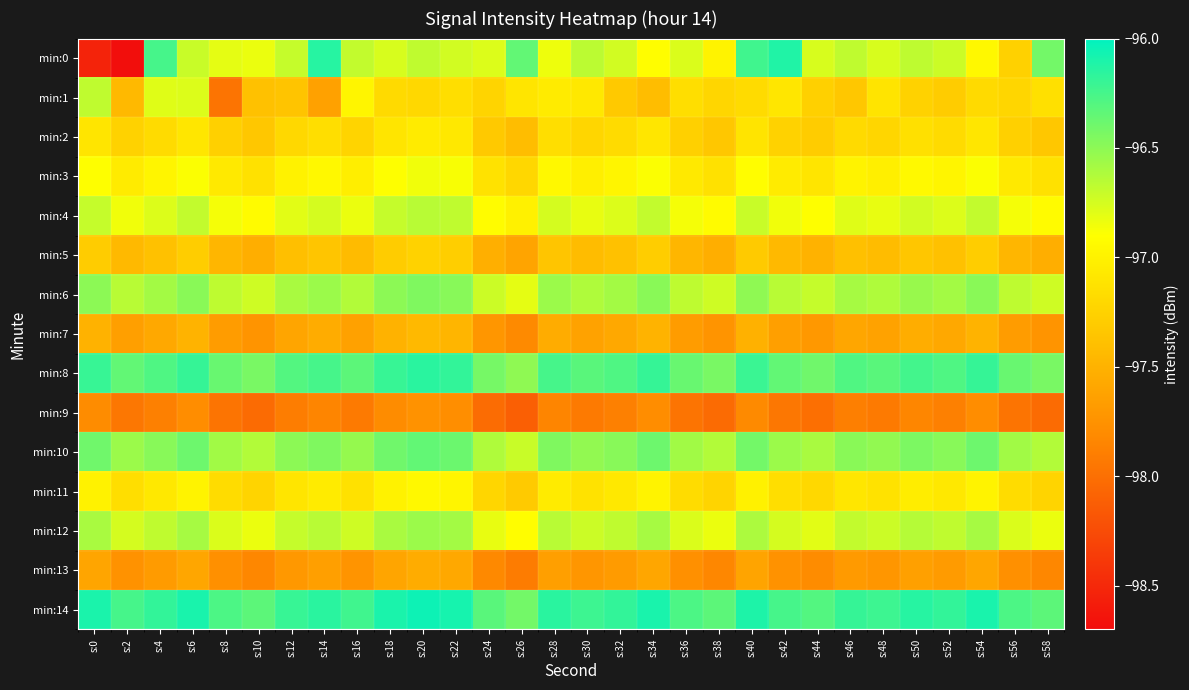

Reading right to left, transcribe all the data shown in this chart.

min:0: s:58=-96.4	s:56=-97.3	s:54=-97.0	s:52=-96.7	s:50=-96.7	s:48=-96.8	s:46=-96.7	s:44=-96.8	s:42=-96.1	s:40=-96.2	s:38=-97.0	s:36=-96.8	s:34=-96.9	s:32=-96.7	s:30=-96.7	s:28=-96.8	s:26=-96.3	s:24=-96.8	s:22=-96.7	s:20=-96.7	s:18=-96.8	s:16=-96.7	s:14=-96.1	s:12=-96.7	s:10=-96.8	s:8=-96.8	s:6=-96.7	s:4=-96.2	s:2=-98.7	s:0=-98.5
min:1: s:58=-97.1	s:56=-97.2	s:54=-97.2	s:52=-97.3	s:50=-97.2	s:48=-97.1	s:46=-97.3	s:44=-97.3	s:42=-97.1	s:40=-97.2	s:38=-97.2	s:36=-97.2	s:34=-97.4	s:32=-97.3	s:30=-97.1	s:28=-97.0	s:26=-97.1	s:24=-97.2	s:22=-97.2	s:20=-97.2	s:18=-97.2	s:16=-97.0	s:14=-97.6	s:12=-97.4	s:10=-97.4	s:8=-98.0	s:6=-96.8	s:4=-96.8	s:2=-97.4	s:0=-96.7
min:2: s:58=-97.3	s:56=-97.3	s:54=-97.1	s:52=-97.2	s:50=-97.1	s:48=-97.2	s:46=-97.2	s:44=-97.3	s:42=-97.2	s:40=-97.1	s:38=-97.3	s:36=-97.3	s:34=-97.1	s:32=-97.2	s:30=-97.2	s:28=-97.2	s:26=-97.4	s:24=-97.3	s:22=-97.1	s:20=-97.0	s:18=-97.1	s:16=-97.2	s:14=-97.2	s:12=-97.2	s:10=-97.3	s:8=-97.3	s:6=-97.1	s:4=-97.2	s:2=-97.2	s:0=-97.1
min:3: s:58=-97.1	s:56=-97.1	s:54=-96.9	s:52=-97.0	s:50=-96.9	s:48=-97.0	s:46=-97.0	s:44=-97.1	s:42=-97.0	s:40=-96.9	s:38=-97.1	s:36=-97.1	s:34=-96.9	s:32=-97.0	s:30=-97.0	s:28=-97.0	s:26=-97.2	s:24=-97.1	s:22=-96.9	s:20=-96.8	s:18=-96.9	s:16=-97.0	s:14=-97.0	s:12=-97.0	s:10=-97.1	s:8=-97.1	s:6=-96.9	s:4=-97.0	s:2=-97.0	s:0=-96.9
min:4: s:58=-96.9	s:56=-96.9	s:54=-96.7	s:52=-96.8	s:50=-96.7	s:48=-96.8	s:46=-96.8	s:44=-96.9	s:42=-96.8	s:40=-96.7	s:38=-96.9	s:36=-96.9	s:34=-96.7	s:32=-96.8	s:30=-96.8	s:28=-96.8	s:26=-97.0	s:24=-96.9	s:22=-96.7	s:20=-96.7	s:18=-96.7	s:16=-96.8	s:14=-96.8	s:12=-96.8	s:10=-96.9	s:8=-96.9	s:6=-96.7	s:4=-96.8	s:2=-96.8	s:0=-96.7
min:5: s:58=-97.5	s:56=-97.5	s:54=-97.3	s:52=-97.4	s:50=-97.3	s:48=-97.4	s:46=-97.4	s:44=-97.5	s:42=-97.5	s:40=-97.3	s:38=-97.5	s:36=-97.5	s:34=-97.3	s:32=-97.4	s:30=-97.4	s:28=-97.3	s:26=-97.6	s:24=-97.5	s:22=-97.3	s:20=-97.2	s:18=-97.3	s:16=-97.4	s:14=-97.3	s:12=-97.4	s:10=-97.5	s:8=-97.5	s:6=-97.3	s:4=-97.4	s:2=-97.5	s:0=-97.3
min:6: s:58=-96.7	s:56=-96.7	s:54=-96.5	s:52=-96.6	s:50=-96.5	s:48=-96.6	s:46=-96.6	s:44=-96.7	s:42=-96.7	s:40=-96.5	s:38=-96.7	s:36=-96.7	s:34=-96.5	s:32=-96.6	s:30=-96.6	s:28=-96.5	s:26=-96.8	s:24=-96.7	s:22=-96.5	s:20=-96.5	s:18=-96.5	s:16=-96.6	s:14=-96.5	s:12=-96.6	s:10=-96.7	s:8=-96.7	s:6=-96.5	s:4=-96.6	s:2=-96.7	s:0=-96.5
min:7: s:58=-97.7	s:56=-97.7	s:54=-97.5	s:52=-97.6	s:50=-97.5	s:48=-97.6	s:46=-97.6	s:44=-97.7	s:42=-97.7	s:40=-97.5	s:38=-97.7	s:36=-97.7	s:34=-97.5	s:32=-97.6	s:30=-97.6	s:28=-97.5	s:26=-97.8	s:24=-97.7	s:22=-97.5	s:20=-97.5	s:18=-97.5	s:16=-97.6	s:14=-97.5	s:12=-97.6	s:10=-97.7	s:8=-97.7	s:6=-97.5	s:4=-97.6	s:2=-97.7	s:0=-97.5
min:8: s:58=-96.4	s:56=-96.4	s:54=-96.2	s:52=-96.3	s:50=-96.2	s:48=-96.3	s:46=-96.3	s:44=-96.4	s:42=-96.3	s:40=-96.2	s:38=-96.4	s:36=-96.4	s:34=-96.2	s:32=-96.3	s:30=-96.3	s:28=-96.2	s:26=-96.5	s:24=-96.4	s:22=-96.2	s:20=-96.2	s:18=-96.2	s:16=-96.3	s:14=-96.2	s:12=-96.3	s:10=-96.4	s:8=-96.4	s:6=-96.2	s:4=-96.3	s:2=-96.3	s:0=-96.2
min:9: s:58=-98.0	s:56=-98.0	s:54=-97.8	s:52=-97.9	s:50=-97.8	s:48=-97.9	s:46=-97.9	s:44=-98.0	s:42=-98.0	s:40=-97.8	s:38=-98.0	s:36=-98.0	s:34=-97.8	s:32=-97.9	s:30=-97.9	s:28=-97.8	s:26=-98.1	s:24=-98.0	s:22=-97.8	s:20=-97.8	s:18=-97.8	s:16=-97.9	s:14=-97.8	s:12=-97.9	s:10=-98.0	s:8=-98.0	s:6=-97.8	s:4=-97.9	s:2=-98.0	s:0=-97.8
min:10: s:58=-96.6	s:56=-96.6	s:54=-96.4	s:52=-96.5	s:50=-96.4	s:48=-96.5	s:46=-96.5	s:44=-96.6	s:42=-96.5	s:40=-96.4	s:38=-96.6	s:36=-96.6	s:34=-96.4	s:32=-96.5	s:30=-96.5	s:28=-96.5	s:26=-96.7	s:24=-96.6	s:22=-96.4	s:20=-96.3	s:18=-96.4	s:16=-96.5	s:14=-96.5	s:12=-96.5	s:10=-96.6	s:8=-96.6	s:6=-96.4	s:4=-96.5	s:2=-96.5	s:0=-96.4
min:11: s:58=-97.2	s:56=-97.2	s:54=-97.0	s:52=-97.1	s:50=-97.0	s:48=-97.1	s:46=-97.1	s:44=-97.2	s:42=-97.2	s:40=-97.0	s:38=-97.2	s:36=-97.2	s:34=-97.0	s:32=-97.1	s:30=-97.1	s:28=-97.0	s:26=-97.3	s:24=-97.2	s:22=-97.0	s:20=-97.0	s:18=-97.0	s:16=-97.1	s:14=-97.0	s:12=-97.1	s:10=-97.2	s:8=-97.2	s:6=-97.0	s:4=-97.1	s:2=-97.2	s:0=-97.0
min:12: s:58=-96.8	s:56=-96.8	s:54=-96.6	s:52=-96.7	s:50=-96.6	s:48=-96.7	s:46=-96.7	s:44=-96.8	s:42=-96.8	s:40=-96.6	s:38=-96.8	s:36=-96.8	s:34=-96.6	s:32=-96.7	s:30=-96.7	s:28=-96.7	s:26=-96.9	s:24=-96.8	s:22=-96.6	s:20=-96.5	s:18=-96.6	s:16=-96.7	s:14=-96.7	s:12=-96.7	s:10=-96.8	s:8=-96.8	s:6=-96.6	s:4=-96.7	s:2=-96.8	s:0=-96.6
min:13: s:58=-97.8	s:56=-97.8	s:54=-97.6	s:52=-97.7	s:50=-97.6	s:48=-97.7	s:46=-97.7	s:44=-97.8	s:42=-97.8	s:40=-97.6	s:38=-97.8	s:36=-97.8	s:34=-97.6	s:32=-97.7	s:30=-97.7	s:28=-97.7	s:26=-97.9	s:24=-97.8	s:22=-97.6	s:20=-97.5	s:18=-97.6	s:16=-97.7	s:14=-97.7	s:12=-97.7	s:10=-97.8	s:8=-97.8	s:6=-97.6	s:4=-97.7	s:2=-97.8	s:0=-97.6
min:14: s:58=-96.3	s:56=-96.3	s:54=-96.1	s:52=-96.2	s:50=-96.1	s:48=-96.2	s:46=-96.2	s:44=-96.3	s:42=-96.2	s:40=-96.1	s:38=-96.3	s:36=-96.3	s:34=-96.1	s:32=-96.2	s:30=-96.2	s:28=-96.2	s:26=-96.4	s:24=-96.3	s:22=-96.1	s:20=-96.0	s:18=-96.1	s:16=-96.2	s:14=-96.2	s:12=-96.2	s:10=-96.3	s:8=-96.3	s:6=-96.1	s:4=-96.2	s:2=-96.2	s:0=-96.1